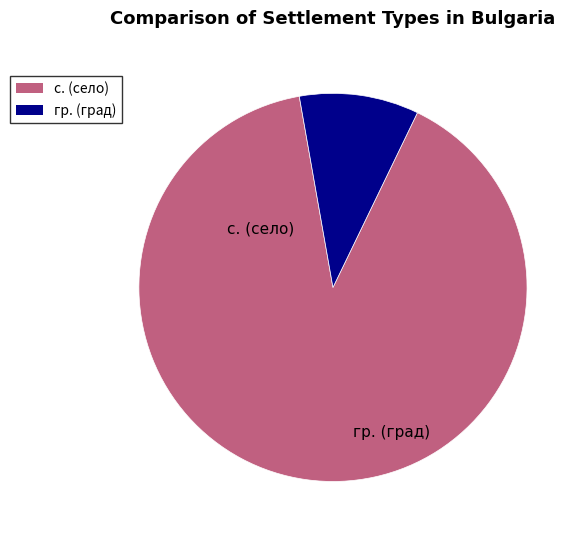

Is there any slice that represents more than half of the pie?

Yes